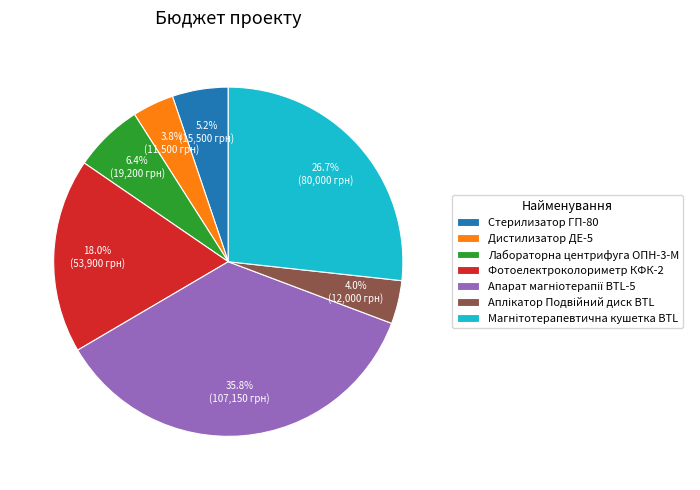

Is there any slice that represents more than half of the pie?

No